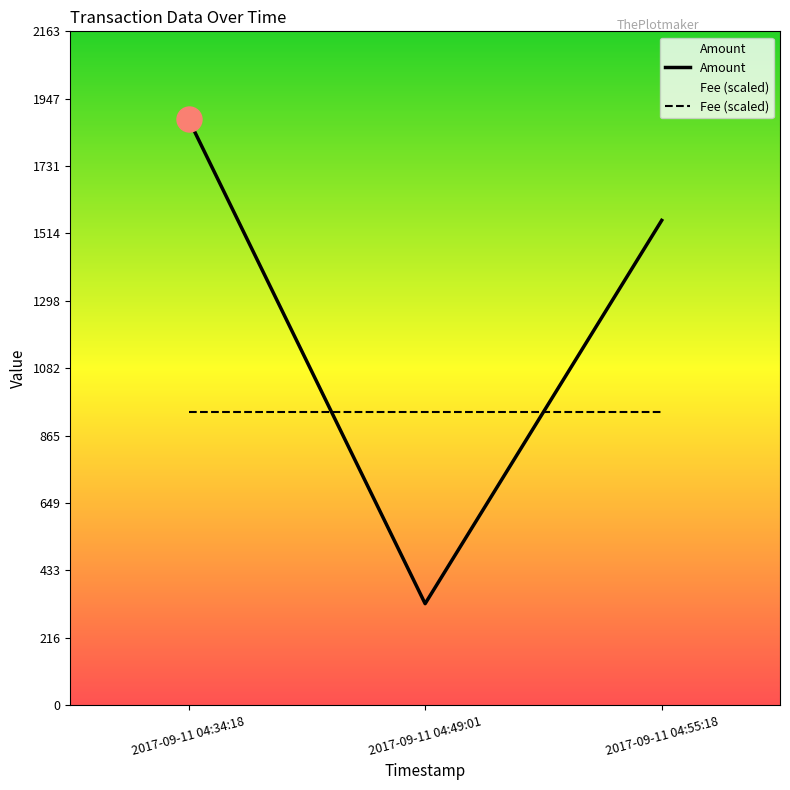

Reading left to right, list all the values displayed in this chart.

Amount: 2017-09-11 04:34:18=1881.0	2017-09-11 04:49:01=325.7	2017-09-11 04:55:18=1556.3
Fee (scaled): 2017-09-11 04:34:18=940.5	2017-09-11 04:49:01=940.5	2017-09-11 04:55:18=940.5